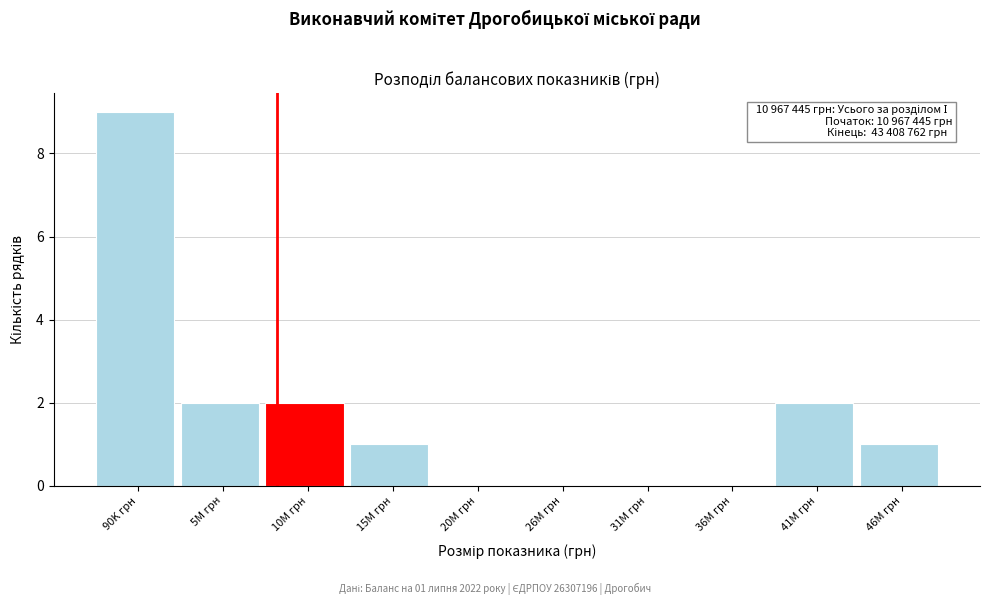

Reading left to right, list all the values displayed in this chart.

90K грн=9	5M грн=2	10M грн=2	15M грн=1	20M грн=0	26M грн=0	31M грн=0	36M грн=0	41M грн=2	46M грн=1